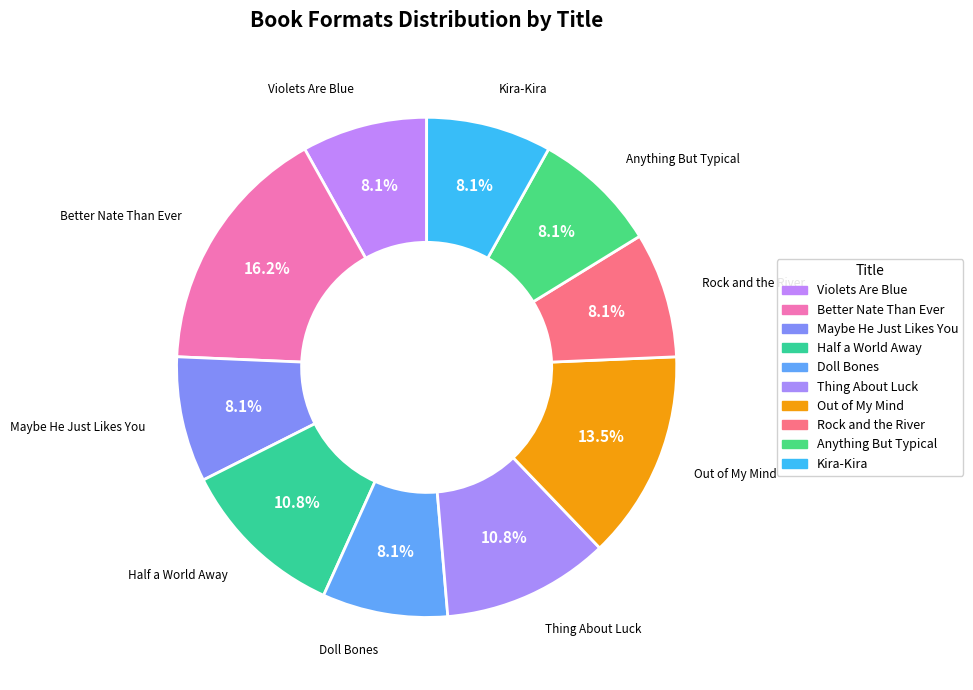

What is the total percentage of Out of My Mind and Kira-Kira?

21.6%